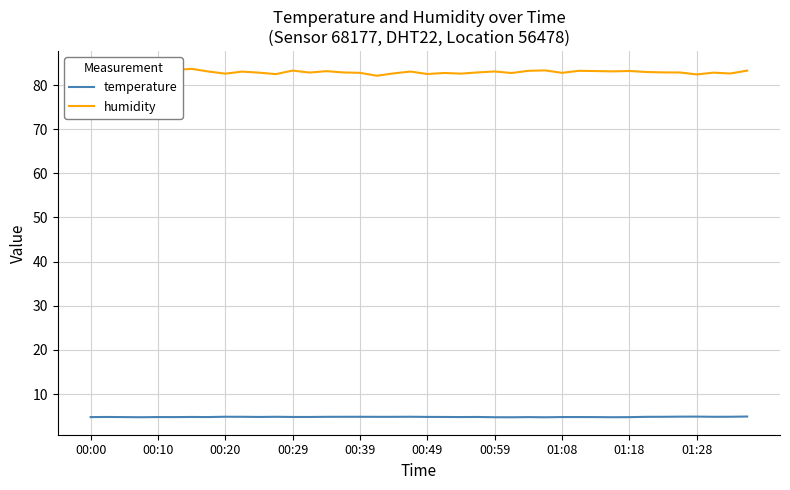

What is the lowest value of the temperature series?

4.7